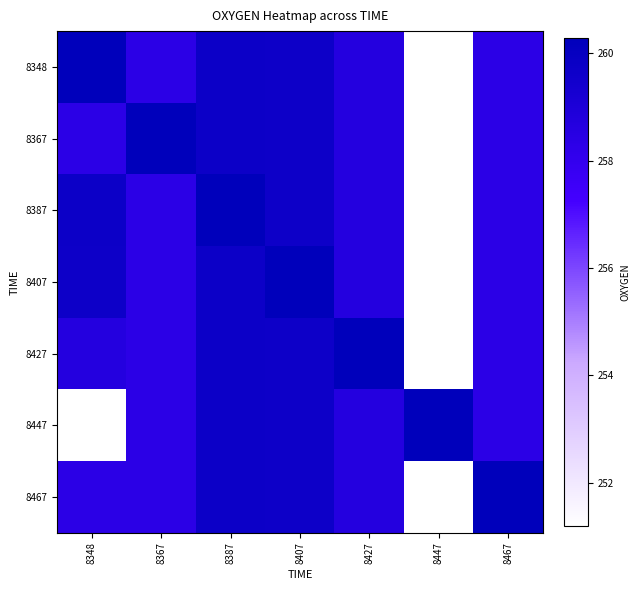

Rank the series at 8447 from highest to lowest value.

8447, 8348, 8367, 8387, 8407, 8427, 8467